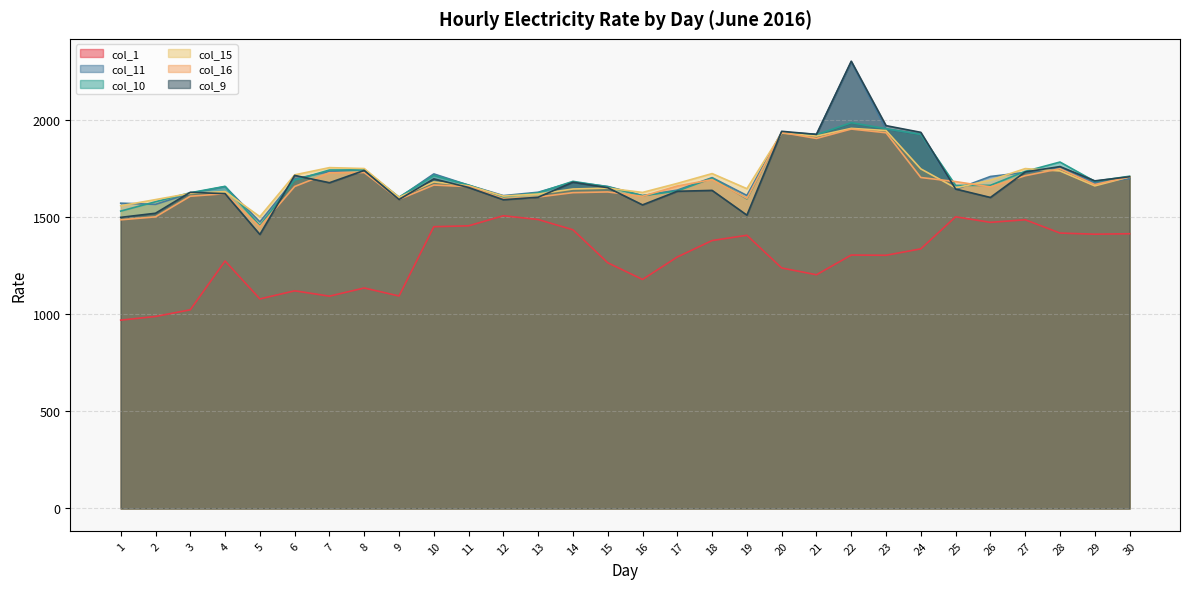

Which series has the largest total across all categories?

col_11